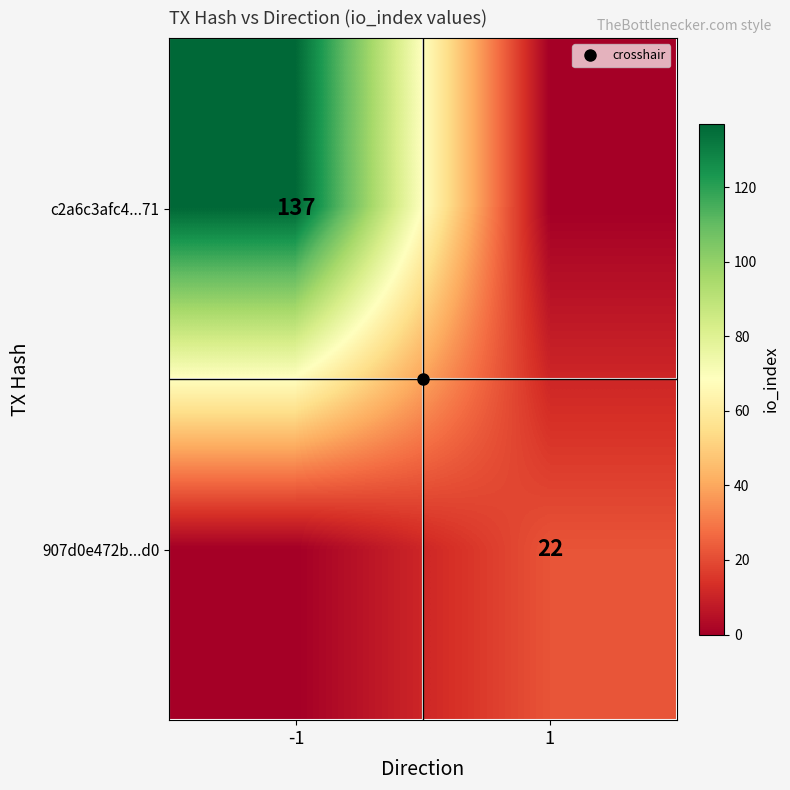

What is the highest value of the 907d0e472b...d0 series?

22